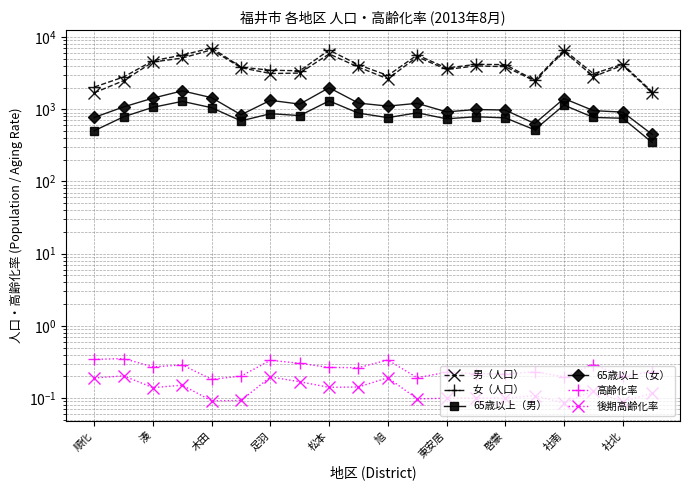

At which label does 65歳以上（男） reach its minimum?

19